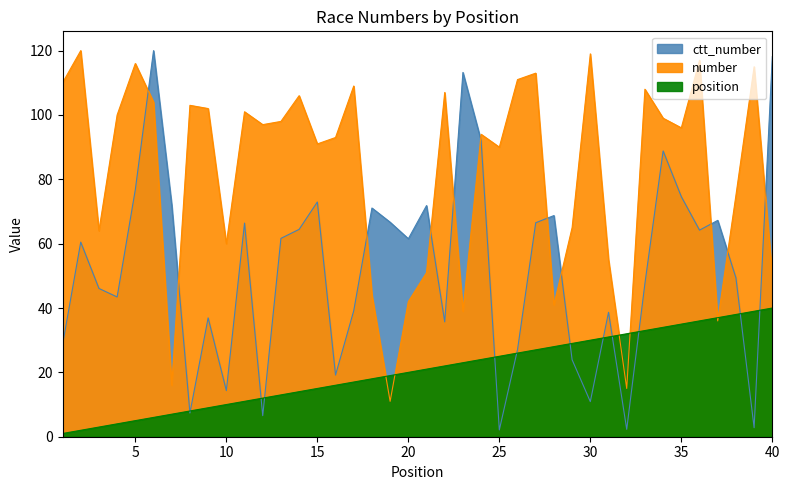

How many times do number and ctt_number cross each other?

11